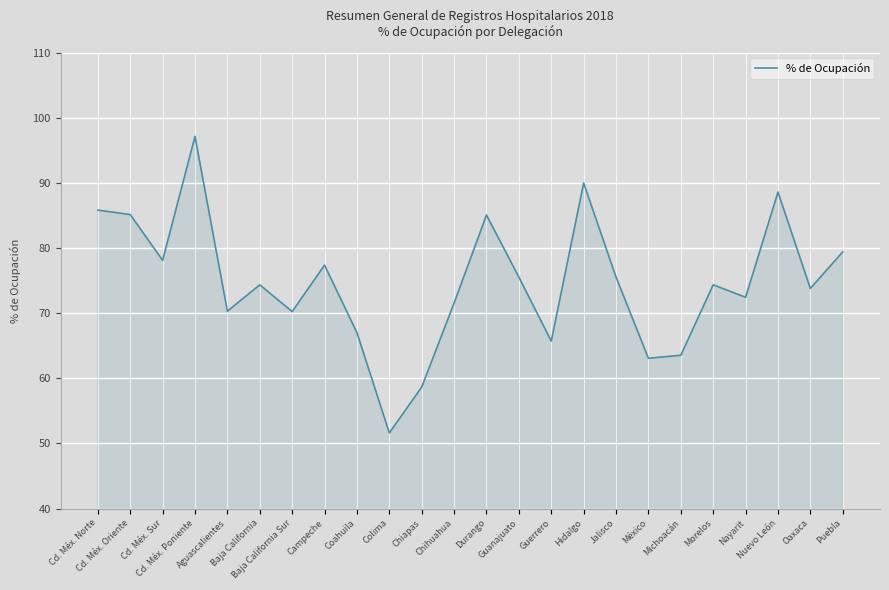

What is the maximum value shown in the chart?

97.2